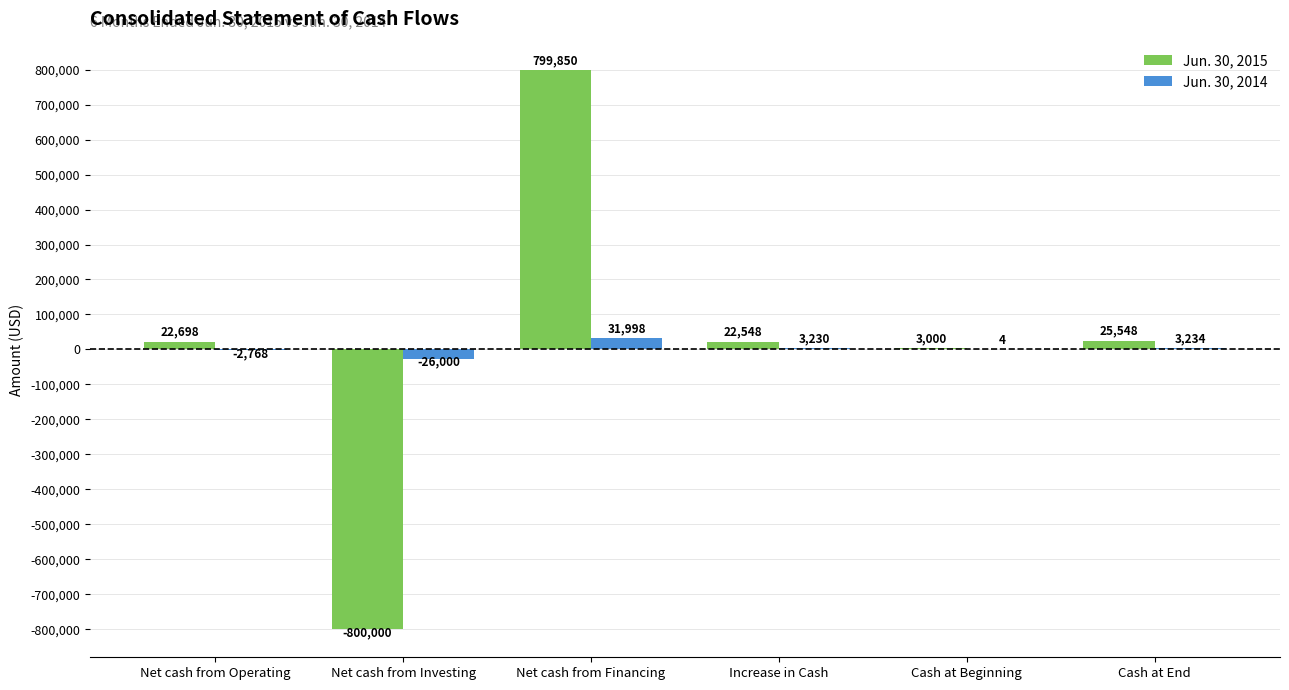

The value of Jun. 30, 2015 at Cash at End is 25548. True or false?

True